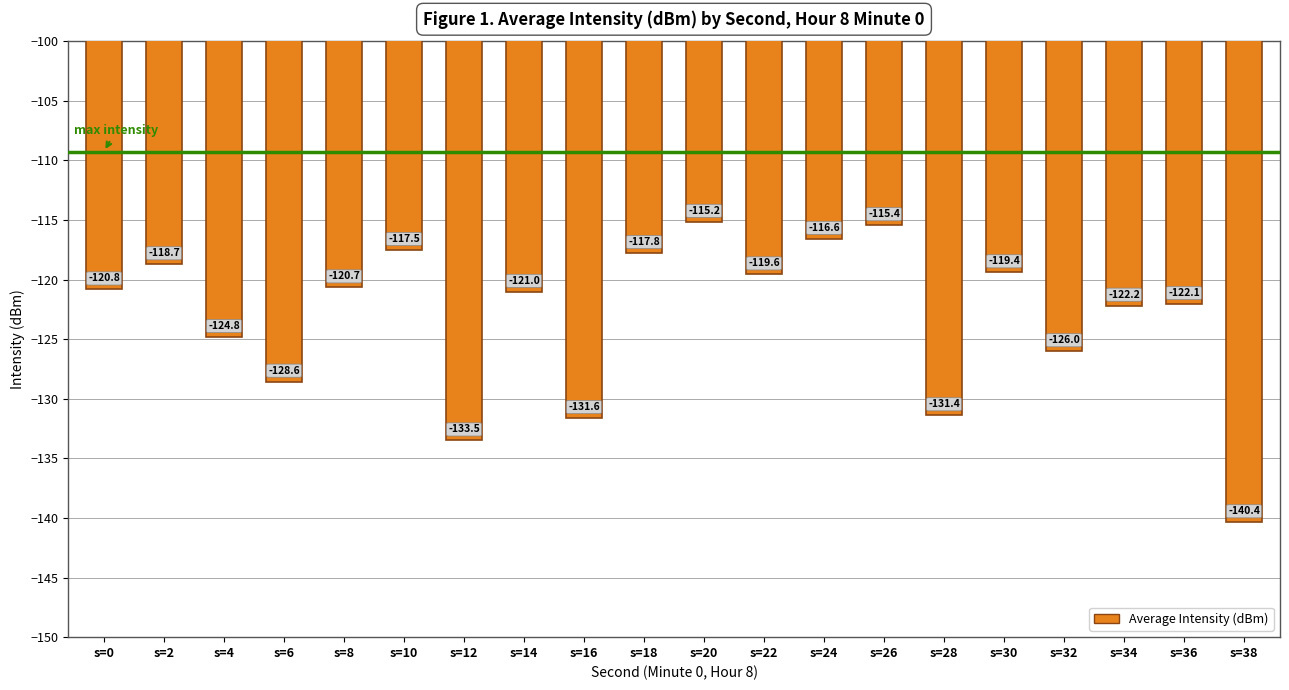

What is the change in value from s=8 to s=18?

+2.9